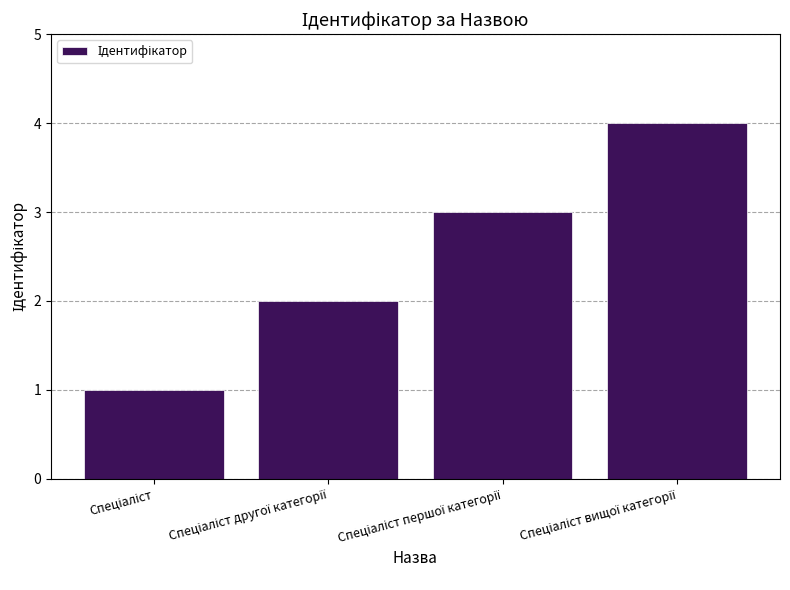

What is the difference between the maximum and minimum values?

3